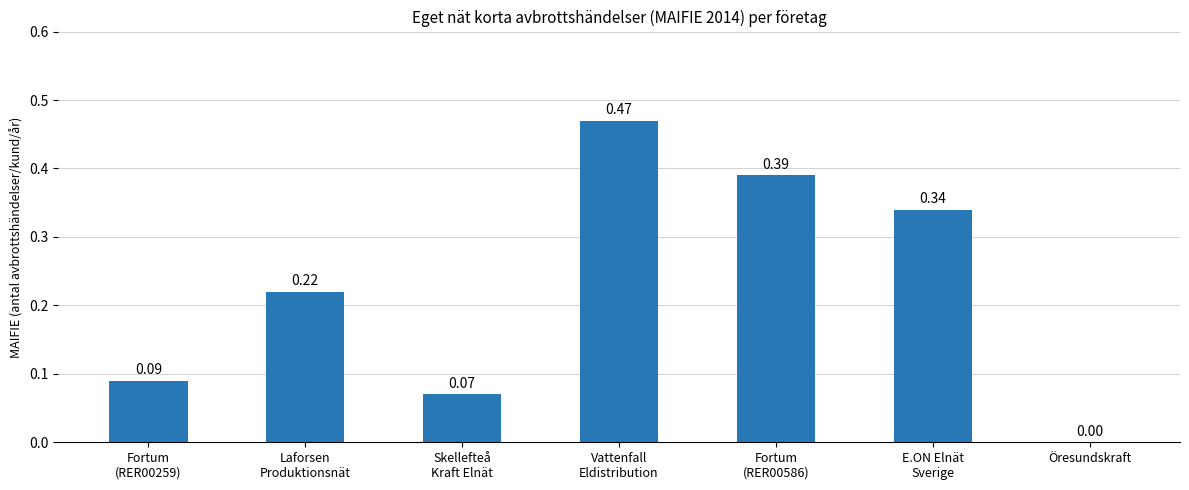

Which has a higher value, E.ON Elnät
Sverige or Vattenfall
Eldistribution?

Vattenfall
Eldistribution